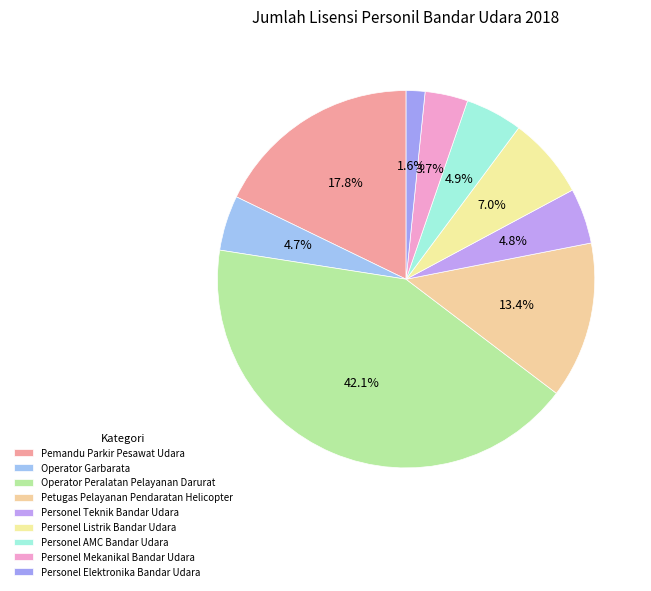

What is the largest slice in the pie chart?

Operator Peralatan Pelayanan Darurat